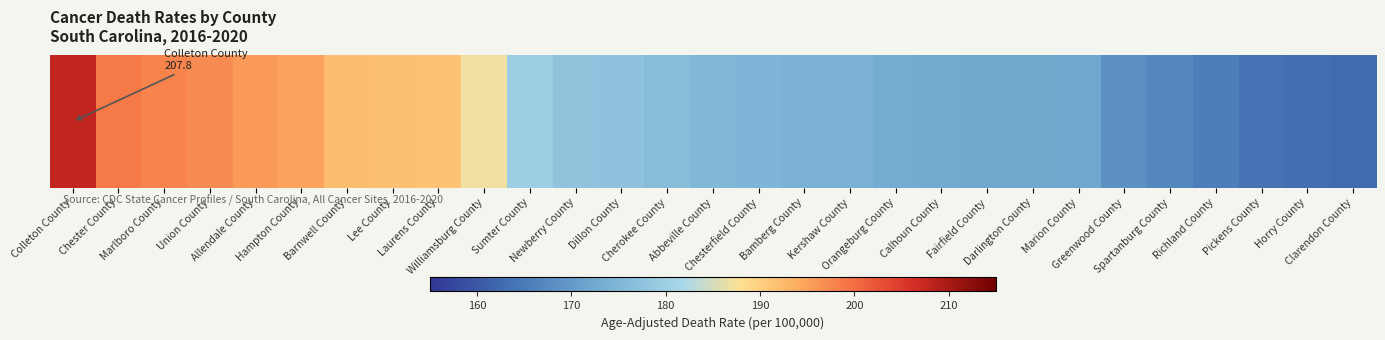

What is the change in value from Spartanburg County to Pickens County?

-3.3